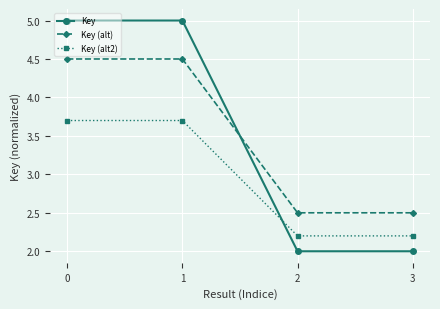

What are all the series names shown in the legend?

Key, Key (alt), Key (alt2)